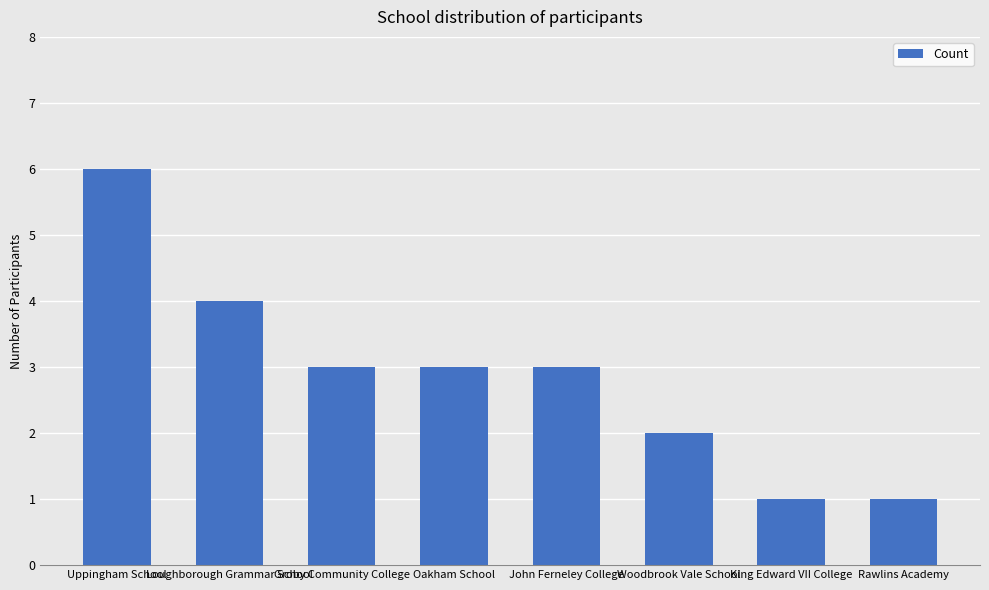

What value does the data have at Groby Community College?

3